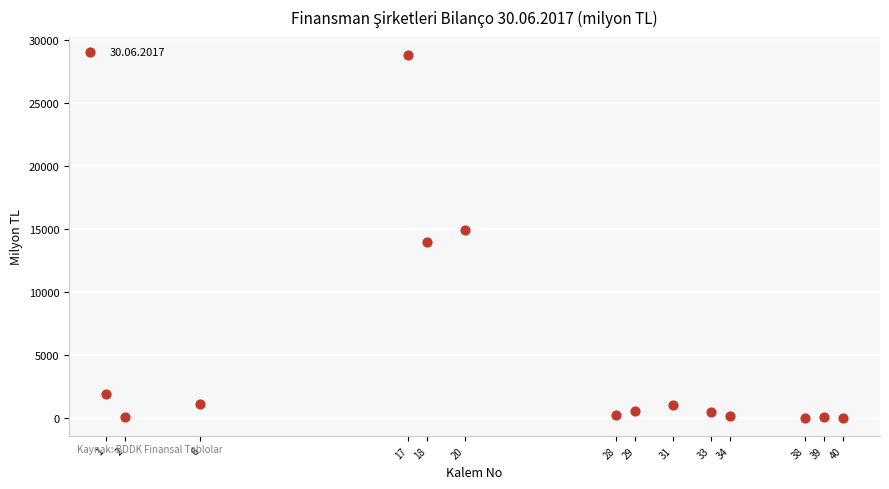

How many data points are displayed?

14